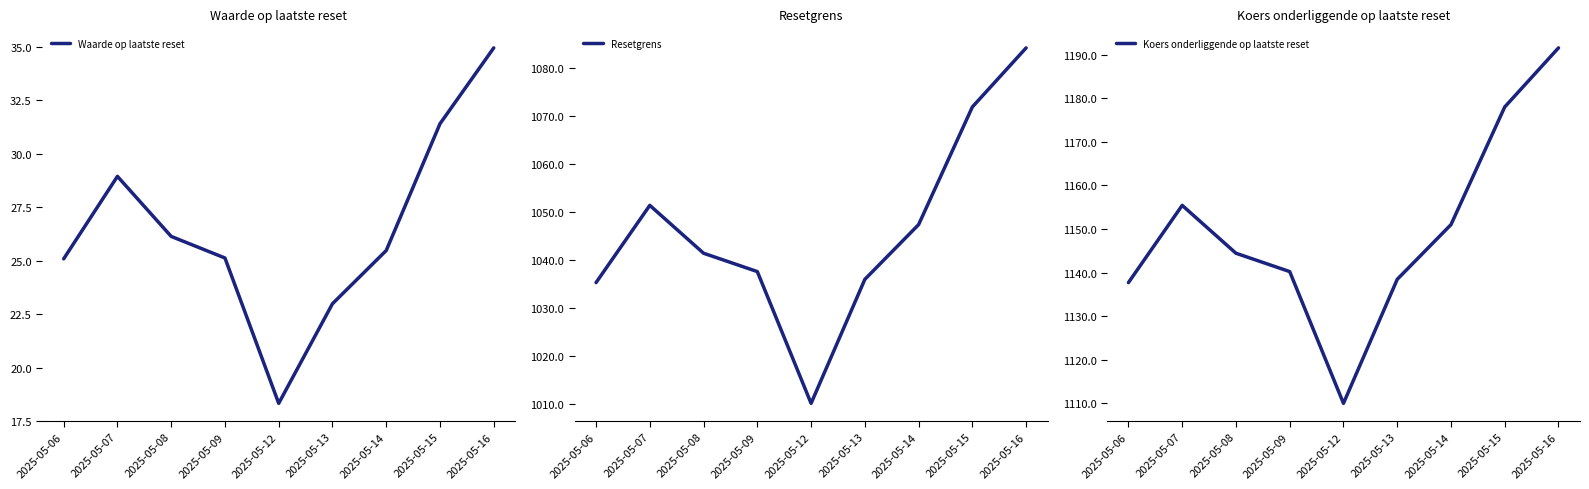

Which has a higher value, 2025-05-16 or 2025-05-13?

2025-05-16